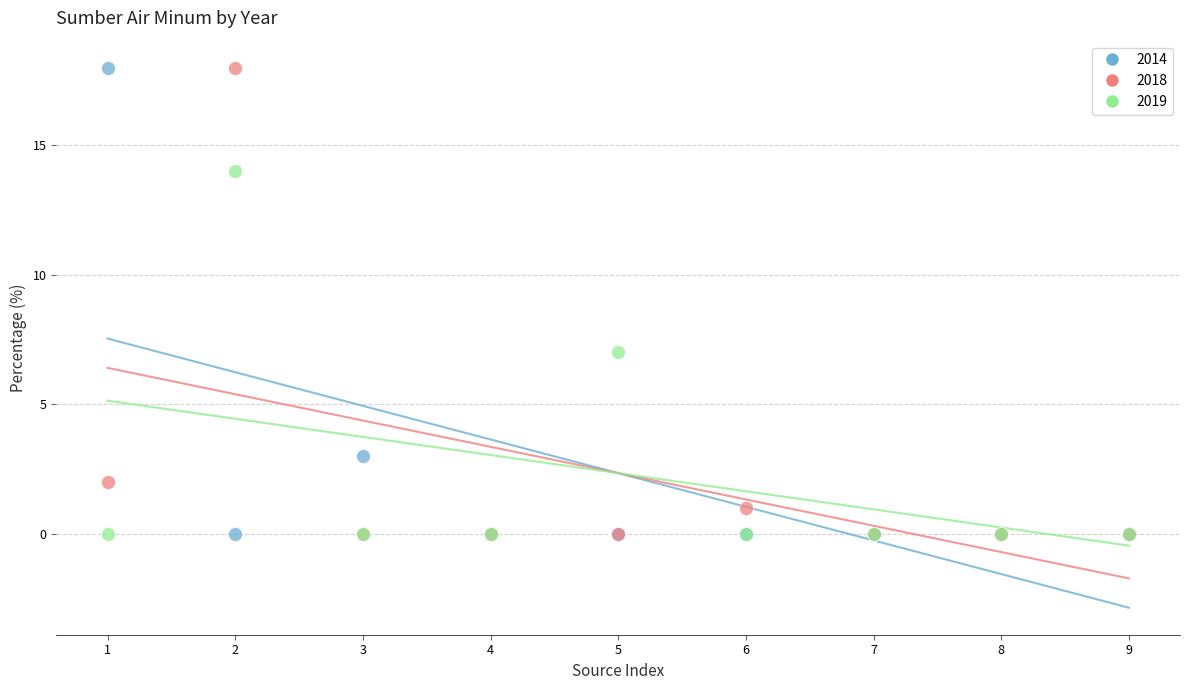

Across all series, what Y value is closest to 9?

7